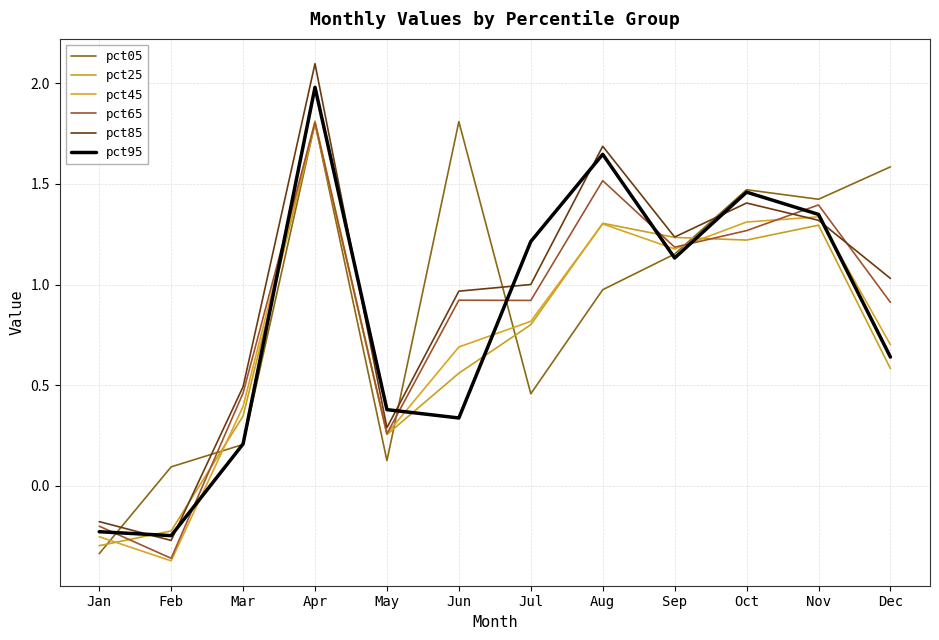

At how many categories does at least one series exceed 1?

8